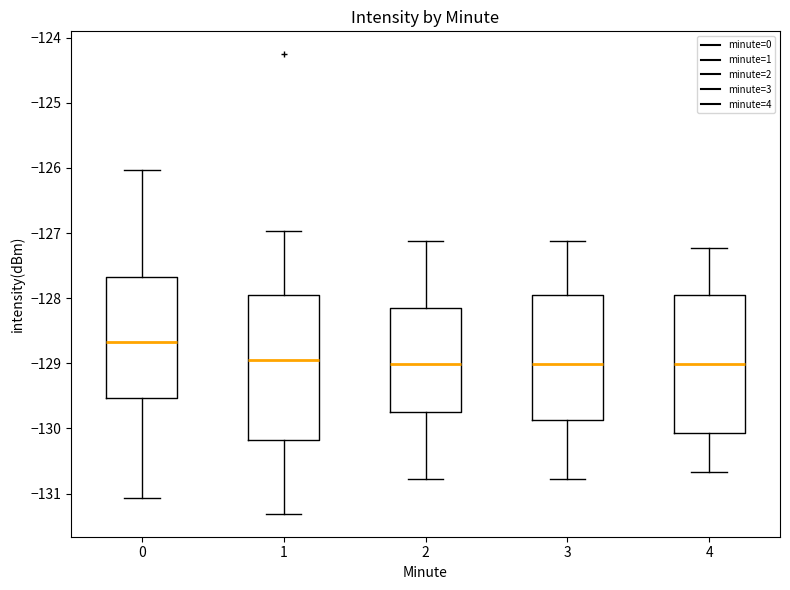

Reading left to right, transcribe this box plot: for each box, give where its median line is, the range the box spans, and where its two whiskers end, as read against the y-axis. The values are not printed on the chart, so give them approximately, as read against the axis.

0: median -128.7, box -129.5 to -127.7, whiskers -131.1 to -126.0
1: median -128.9, box -130.2 to -127.9, whiskers -131.3 to -127.0
2: median -129.0, box -129.8 to -128.1, whiskers -130.8 to -127.1
3: median -129.0, box -129.9 to -127.9, whiskers -130.8 to -127.1
4: median -129.0, box -130.1 to -127.9, whiskers -130.7 to -127.2